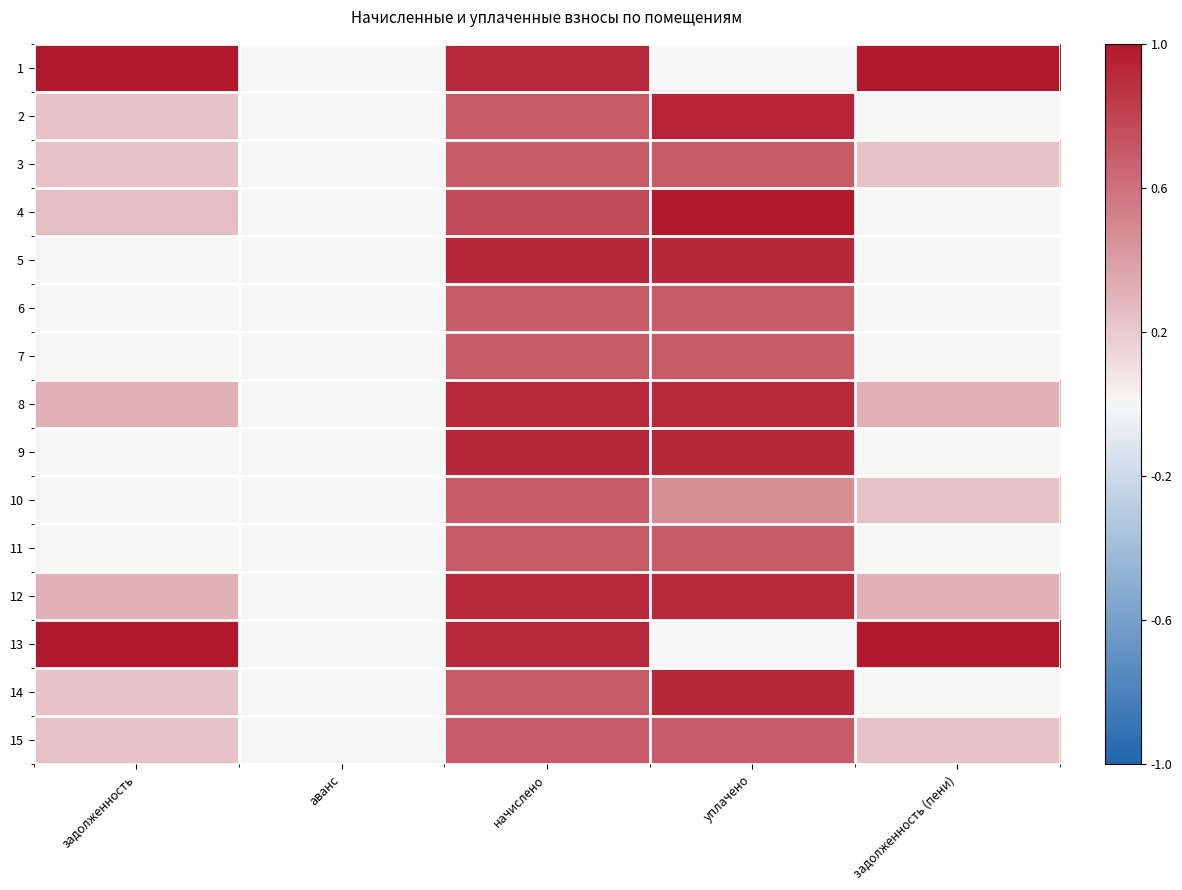

How many categories are shown in the chart?

5